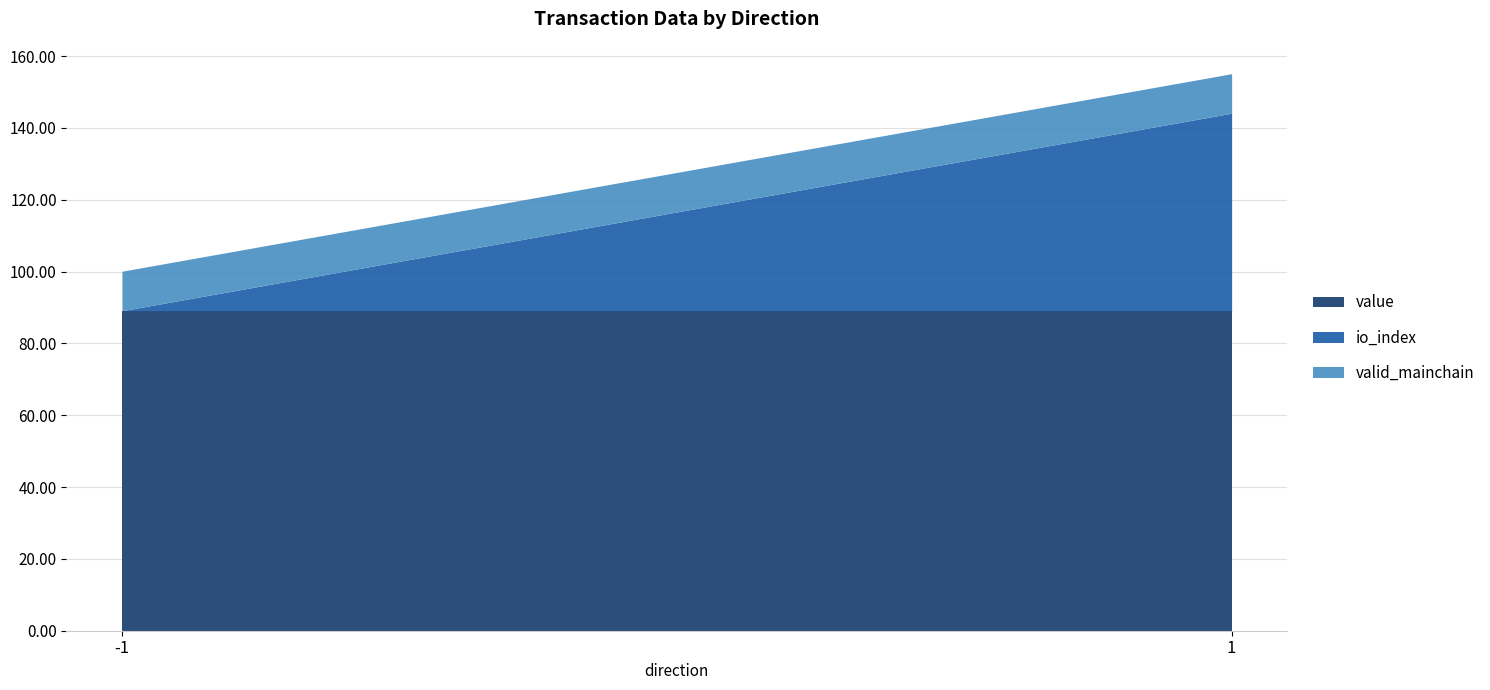

Where is direction nearest to the value 0?

-1